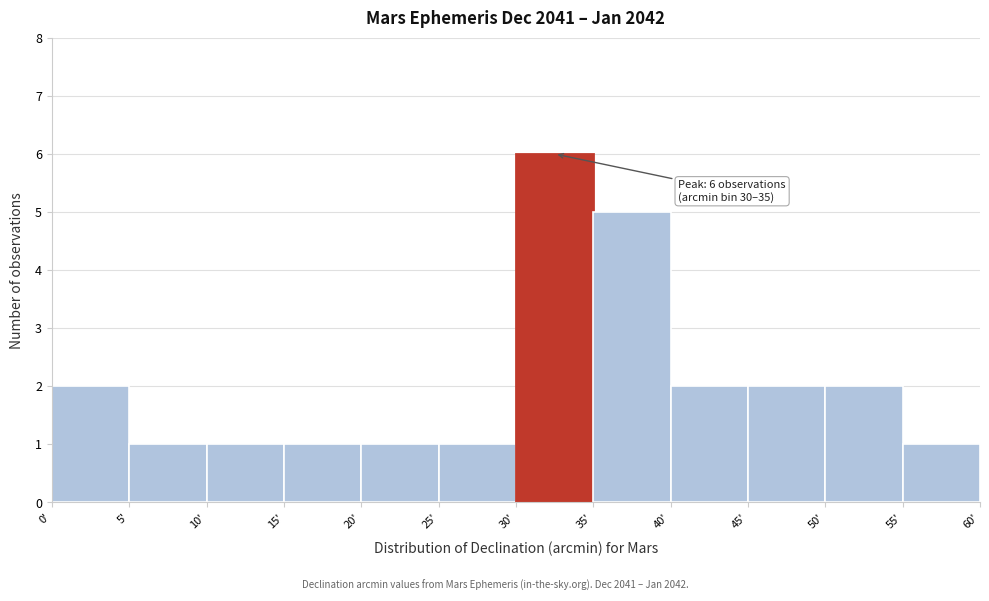

Which range on the x-axis has the tallest bar?

30 to 35